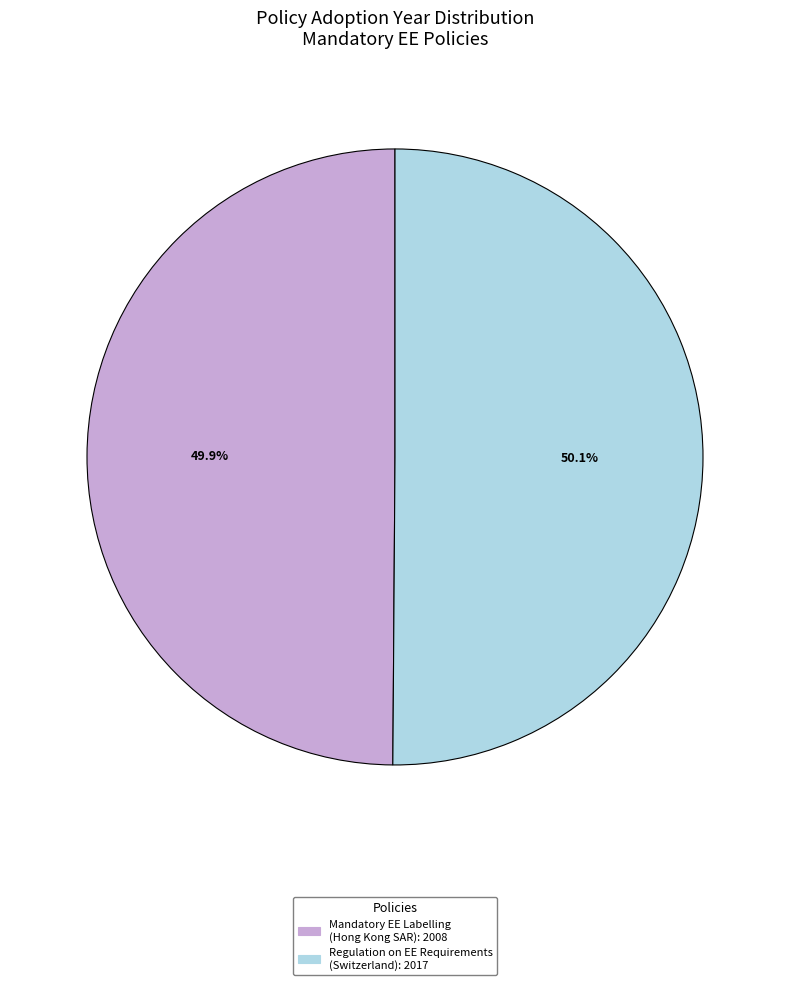

Is there any slice that represents more than half of the pie?

Yes